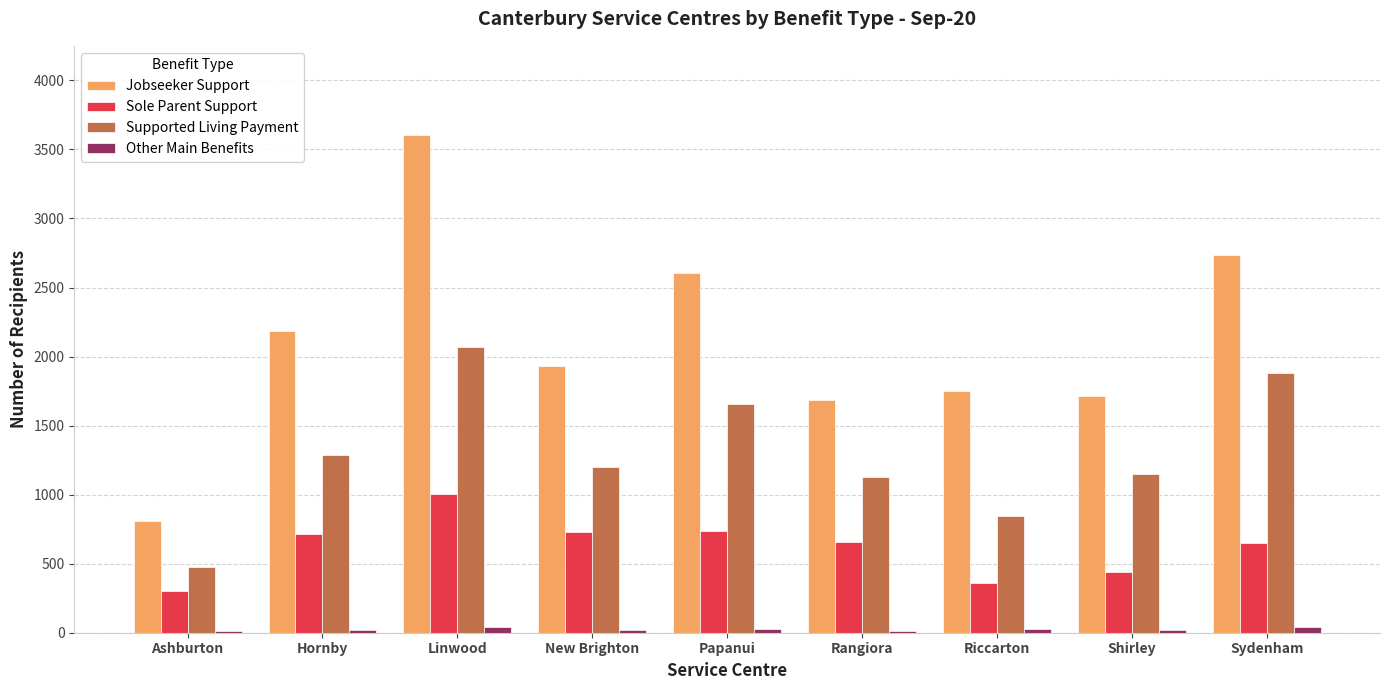

At which label does Supported Living Payment first exceed 1203?

Hornby